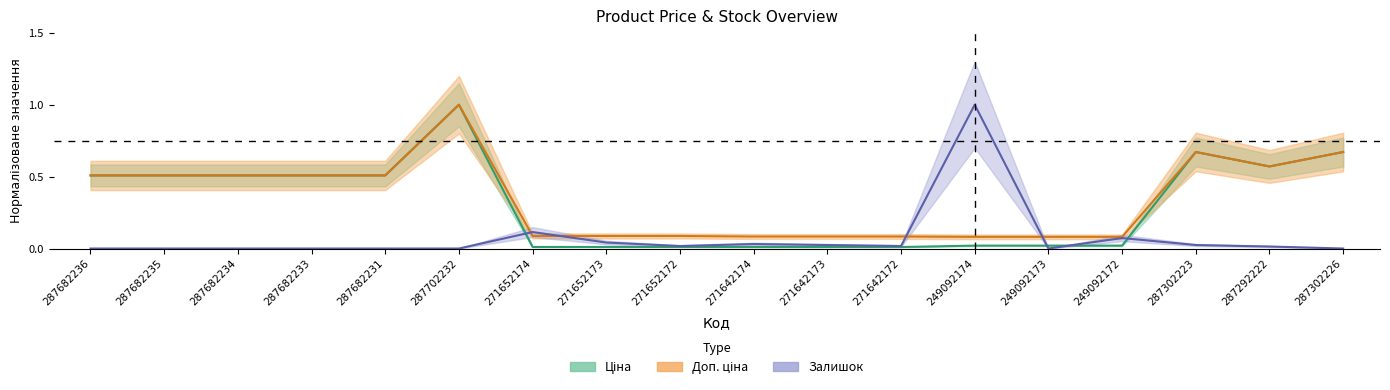

How many interior local valleys does the Залишок series have?

3